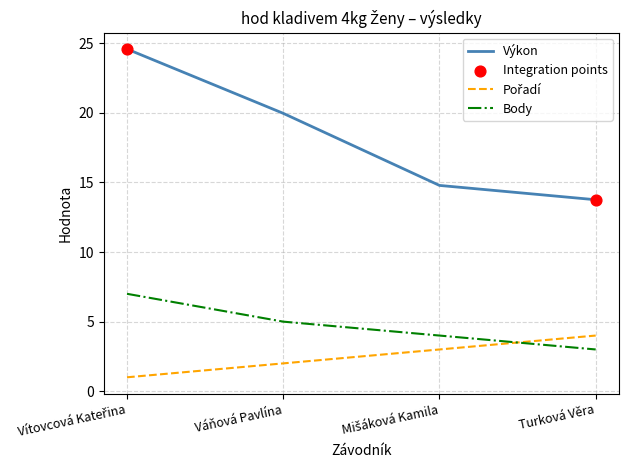

What is the difference between the highest and lowest values at Váňová Pavlína?

18.0